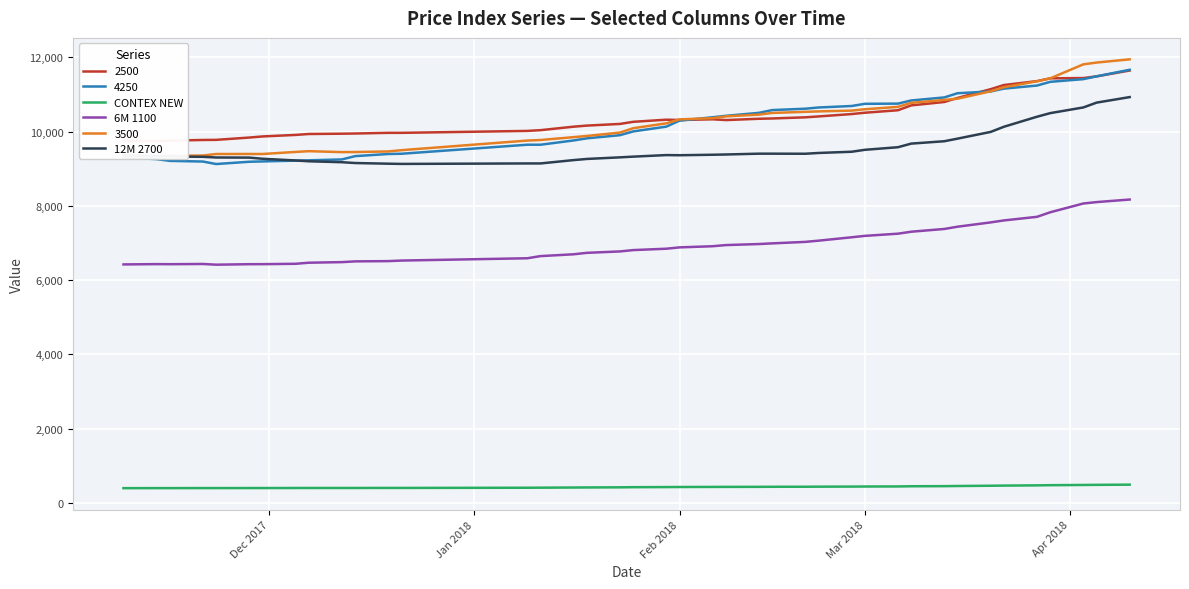

True or false: CONTEX NEW and 6M 1100 intersect in this chart.

False